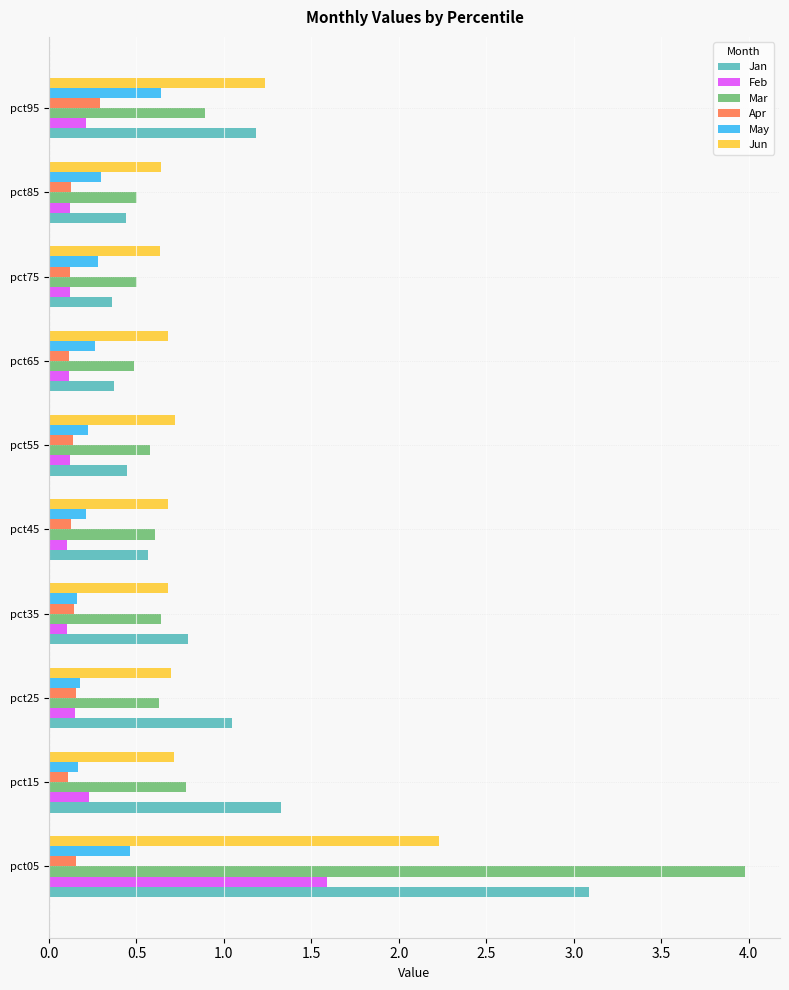

The value of Jan at pct85 is 0.4. True or false?

True